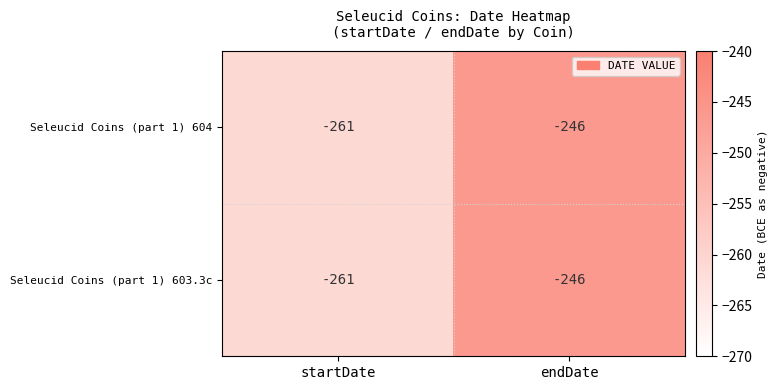

What is the difference between the maximum and minimum values in the Seleucid Coins (part 1) 604 series?

15